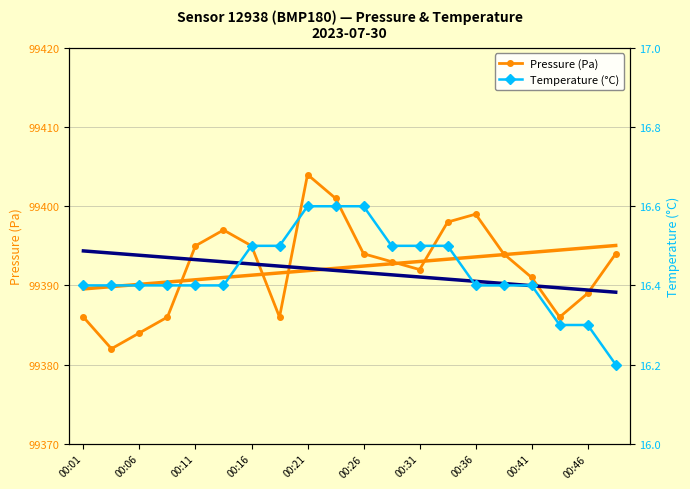

Rank the series by their average value, from lowest to highest.

Temperature (°C), Pressure (Pa)